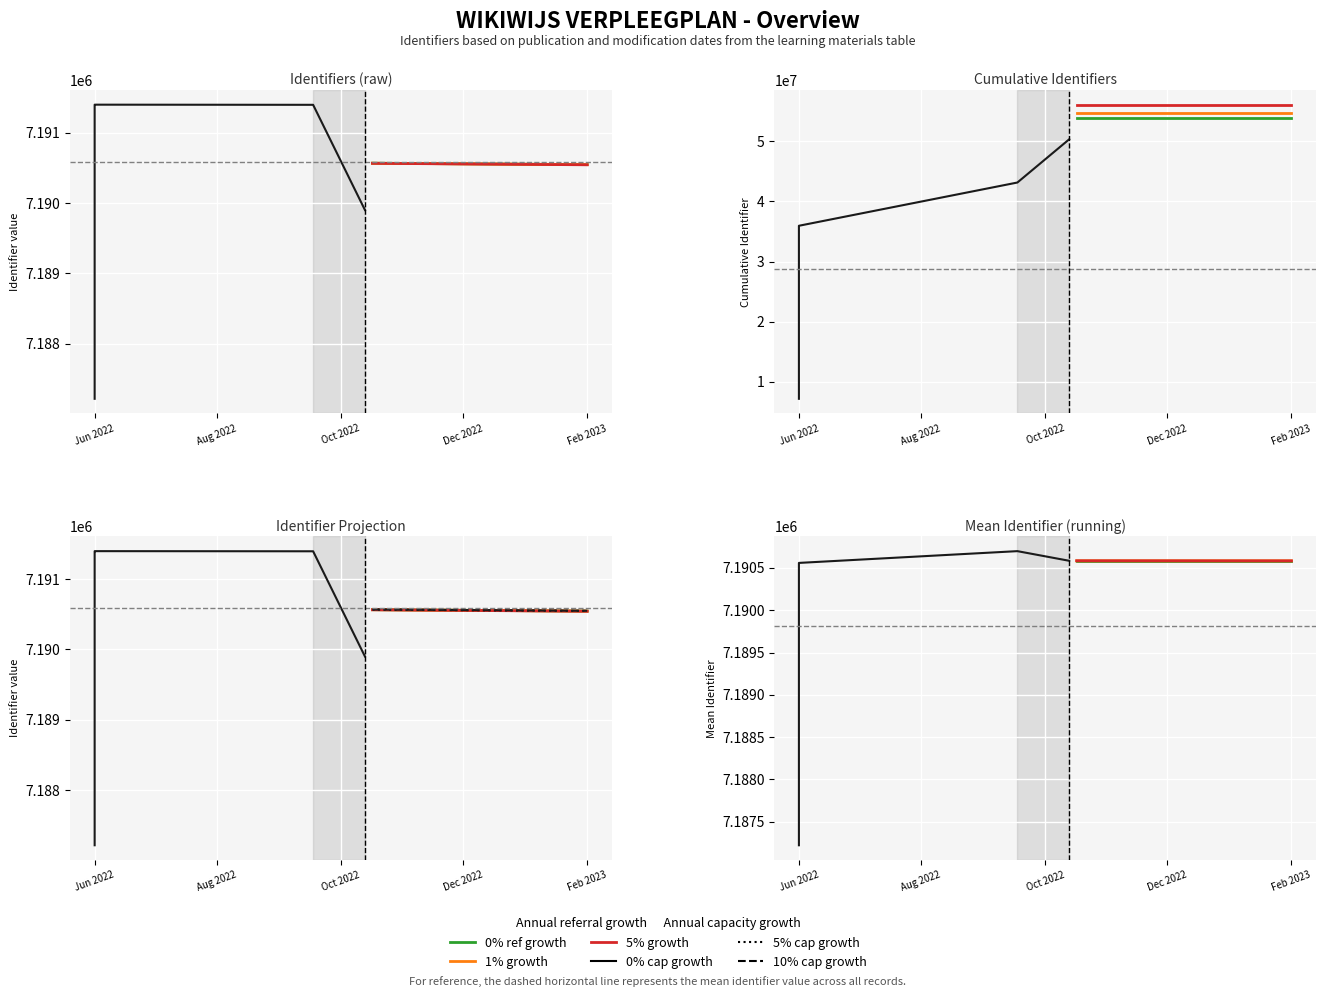

What is the difference between the maximum and second lowest values?

1391.3